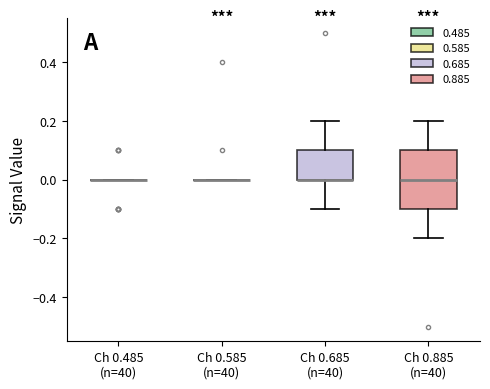

Reading left to right, transcribe this box plot: for each box, give where its median line is, the range the box spans, and where its two whiskers end, as read against the y-axis. The values are not printed on the chart, so give them approximately, as read against the axis.

Ch 0.485 (n=40): box collapsed to a line at 0.0, whiskers 0.0 to 0.0
Ch 0.585 (n=40): box collapsed to a line at 0.0, whiskers 0.0 to 0.0
Ch 0.685 (n=40): median 0.0 (drawn on the box's lower edge), box 0.0 to 0.1, whiskers -0.1 to 0.2
Ch 0.885 (n=40): median 0.0, box -0.1 to 0.1, whiskers -0.2 to 0.2